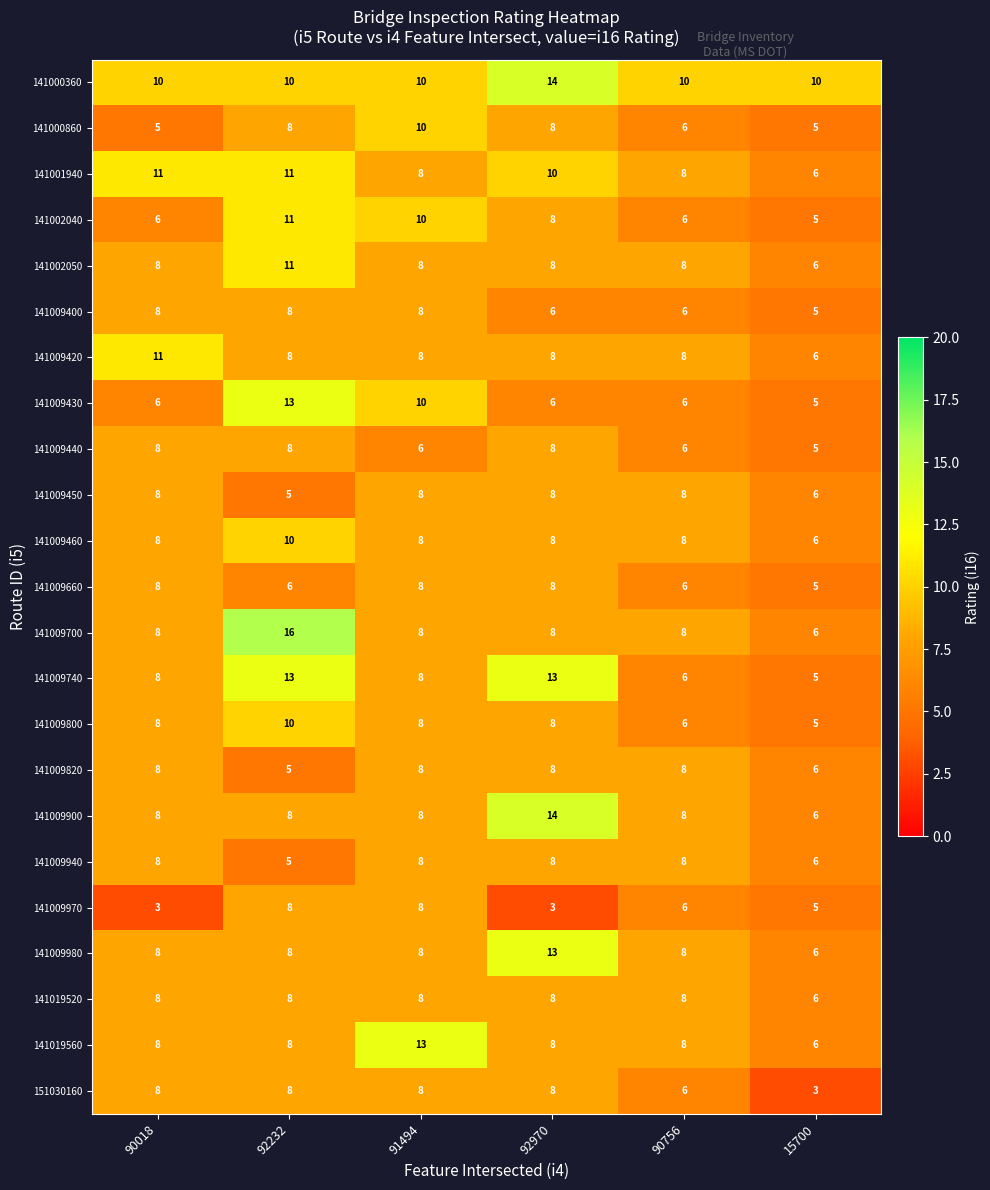

What is the spread (max minus min) of values at 92970?

11